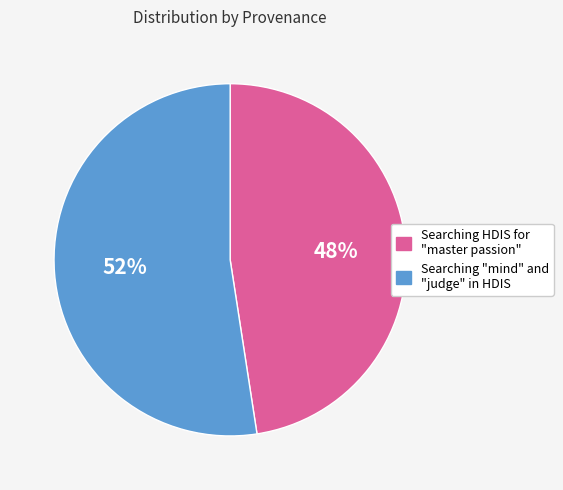

Is there any slice that represents more than half of the pie?

Yes